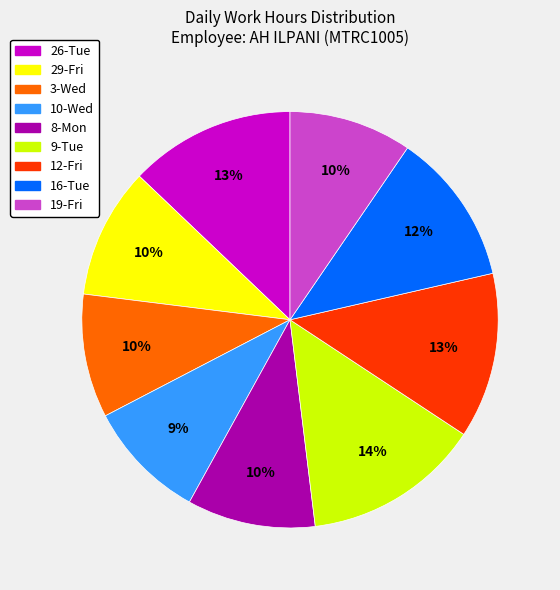

The 26-Tue slice represents 13% of the pie. True or false?

True